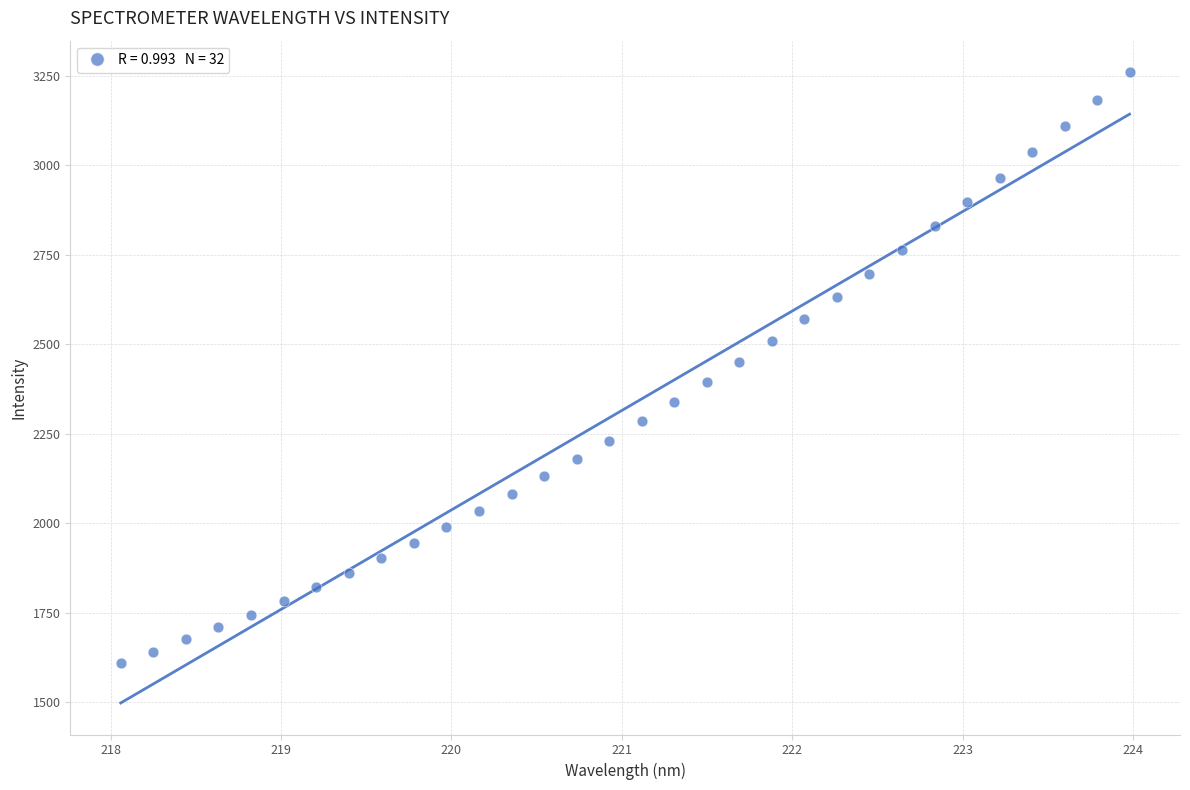

What is the range of Y values (max minus min)?

1649.0